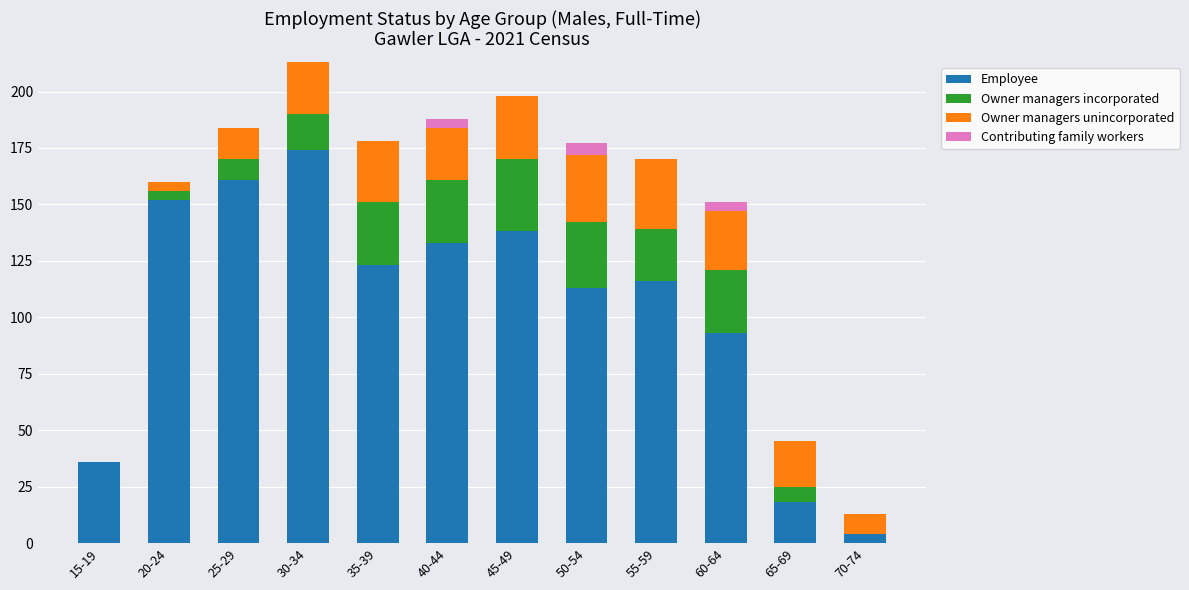

Where is Employee nearest to the value 89?

60-64